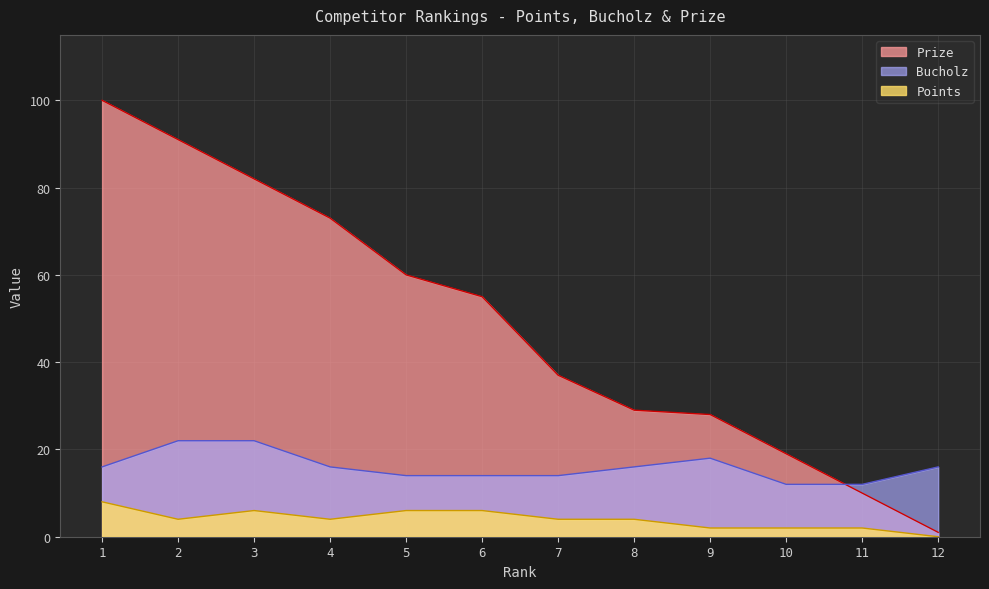

Rank the series at 10 from highest to lowest value.

Prize, Bucholz, Points